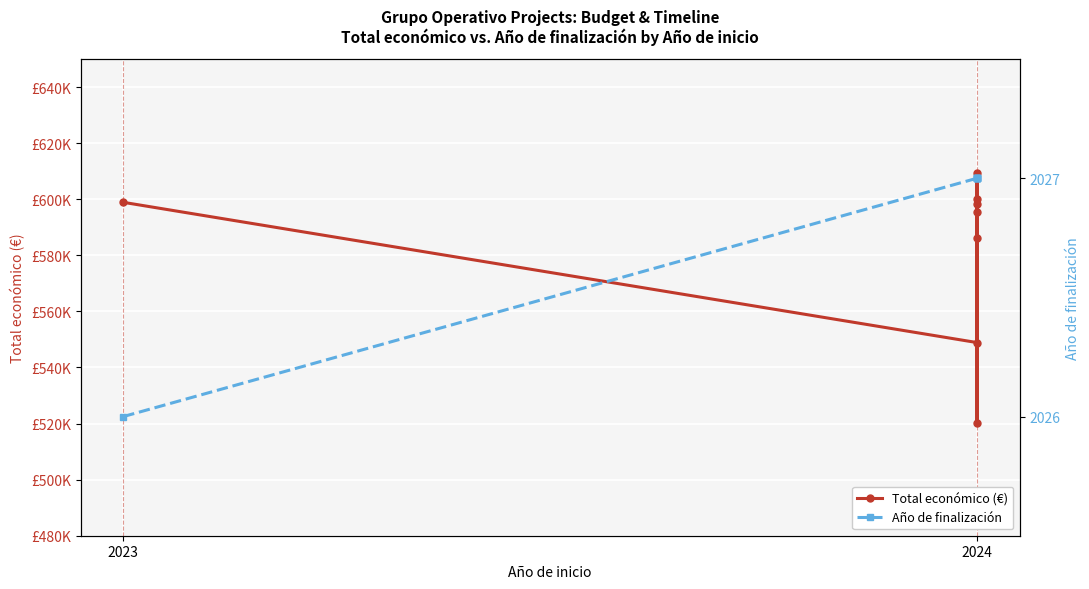

What is the lowest value of the Año de finalización series?

2026